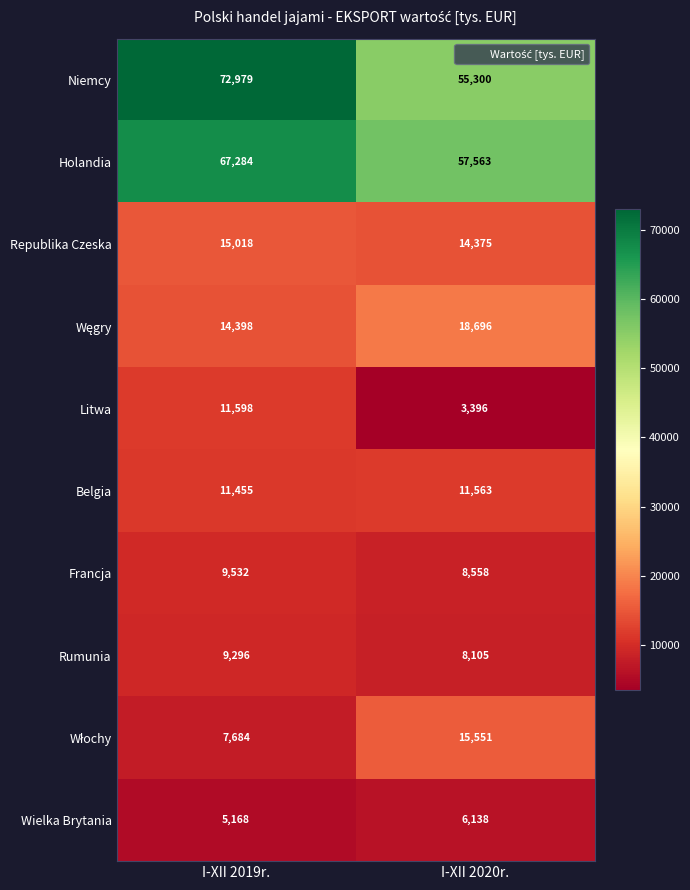

Which series changed the most between I-XII 2019r. and I-XII 2020r.?

Niemcy